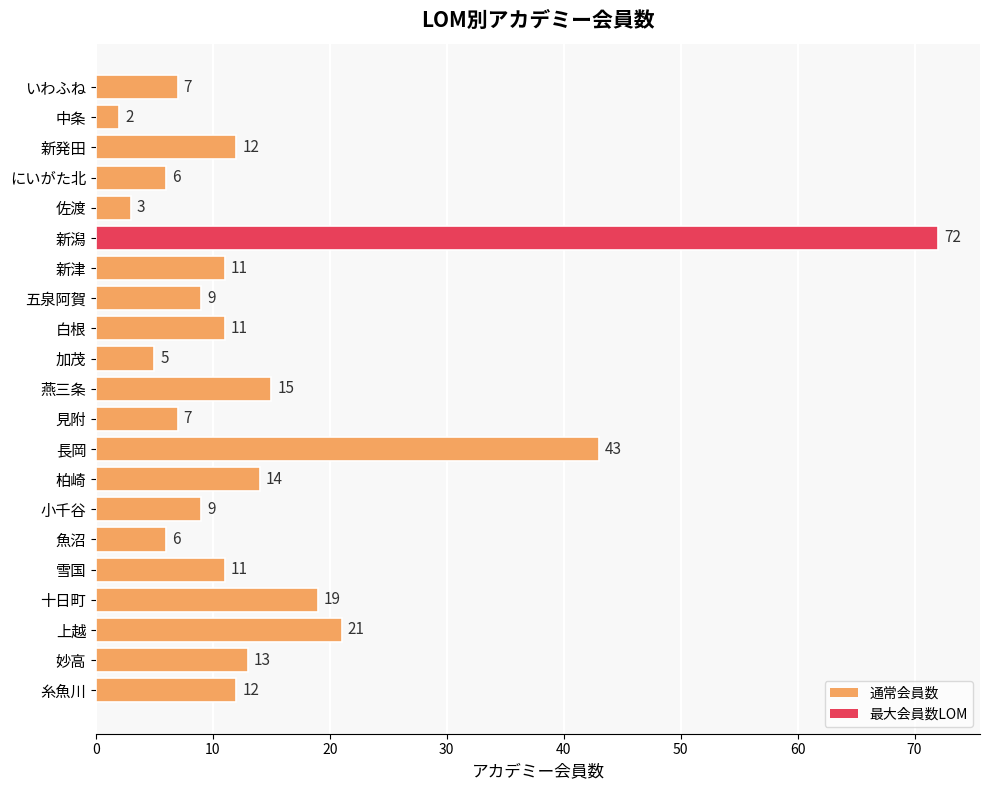

What is the approximate value at 十日町, to the nearest 10?

20